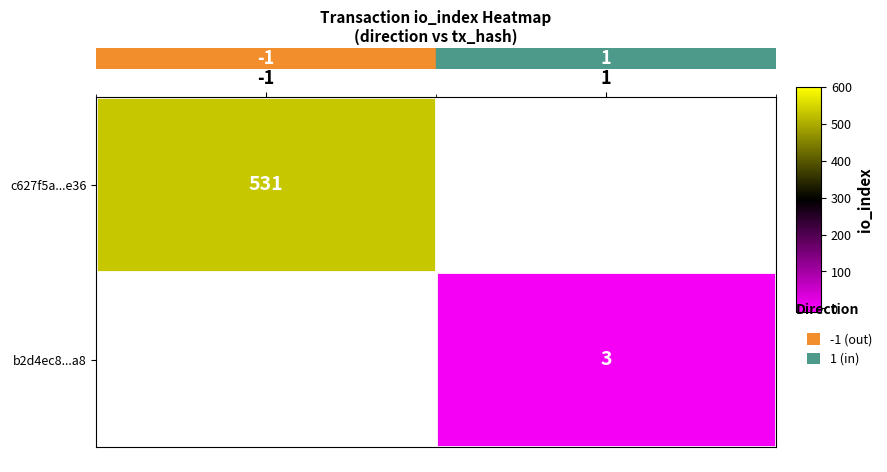

Is the value of row_0 at -1 greater than the value of row_1 at -1?

No